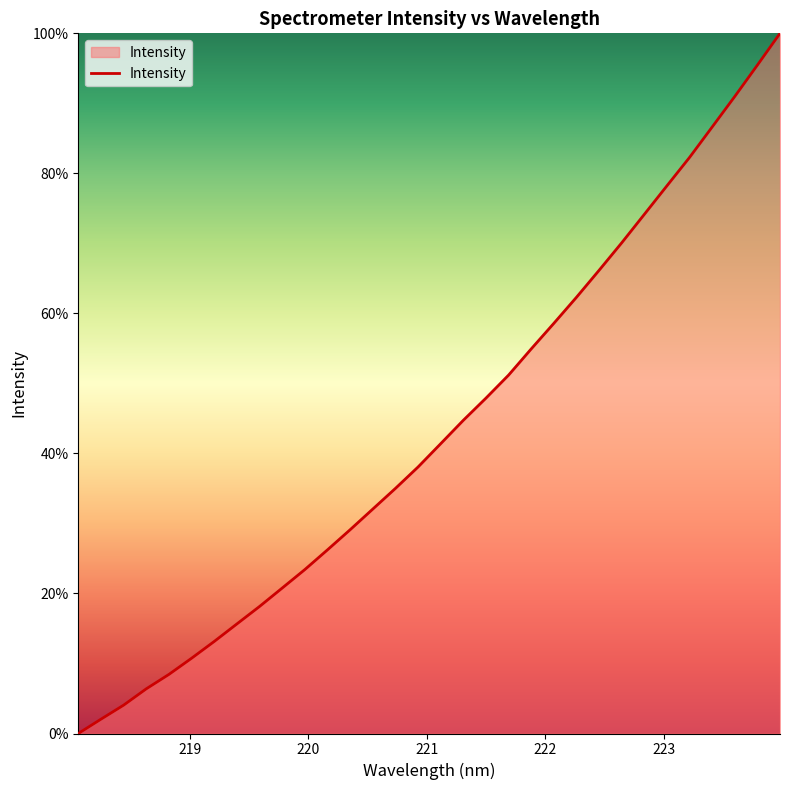

What is the difference between the maximum and minimum values?

100.0